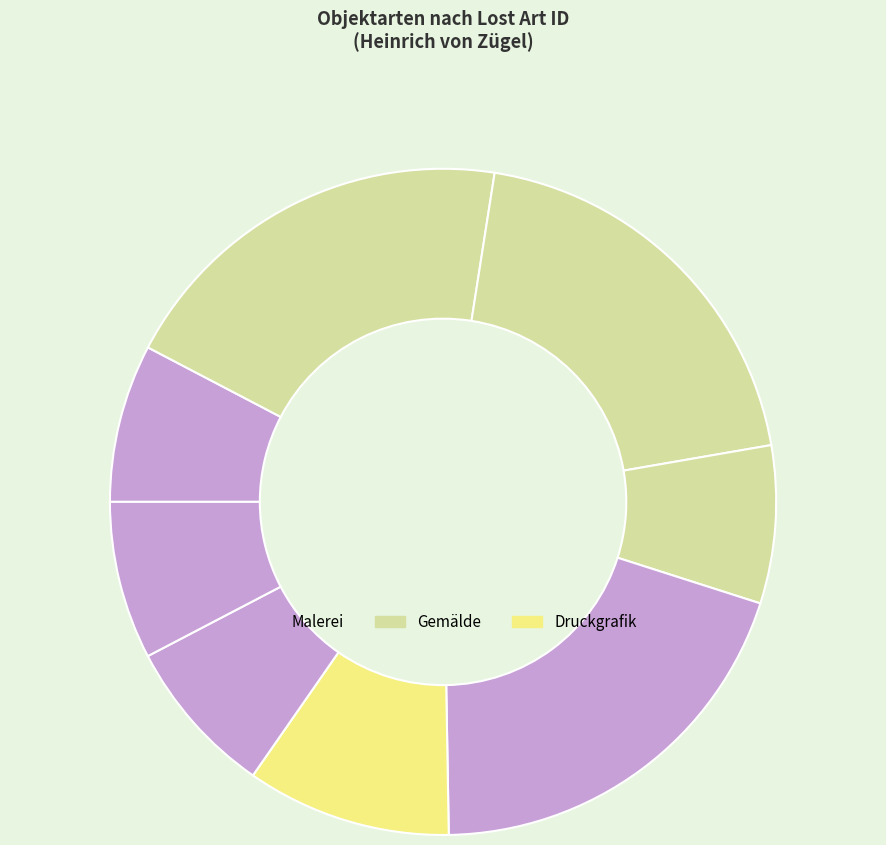

Count the number of slices in the pie.

8